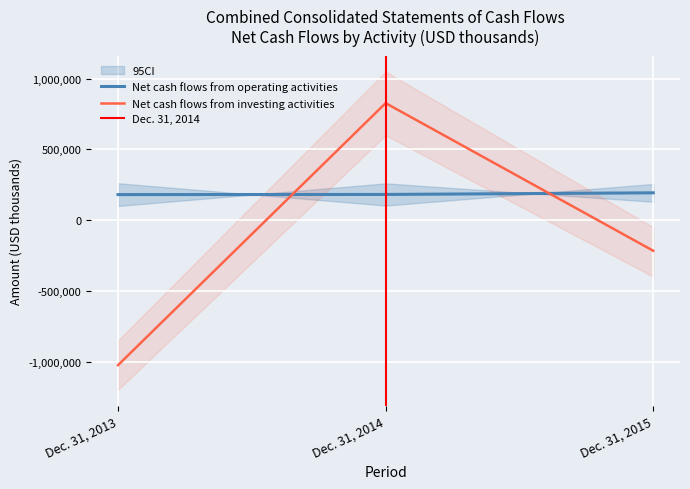

Which category has the lowest value across all series?

Dec. 31, 2013